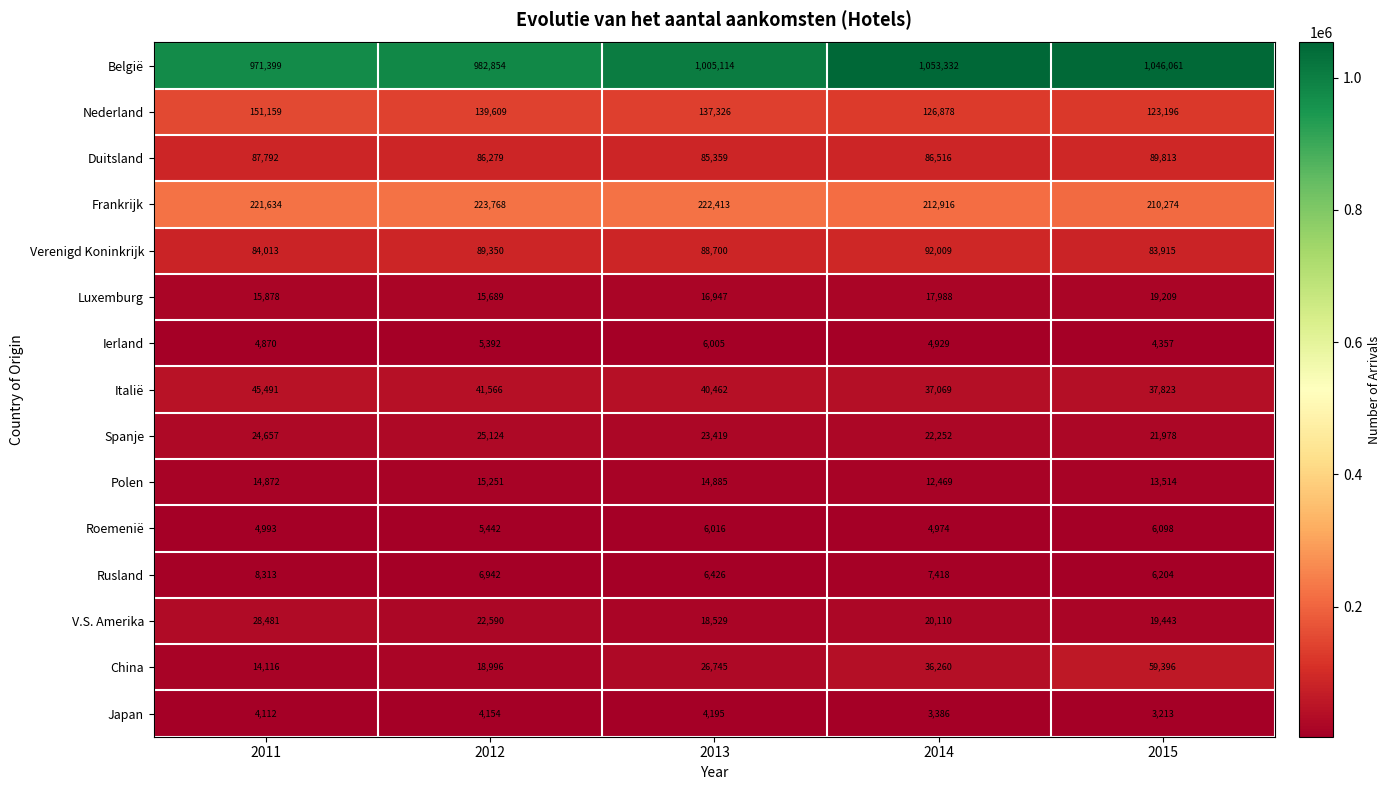

What is the sum of all China values?

155513